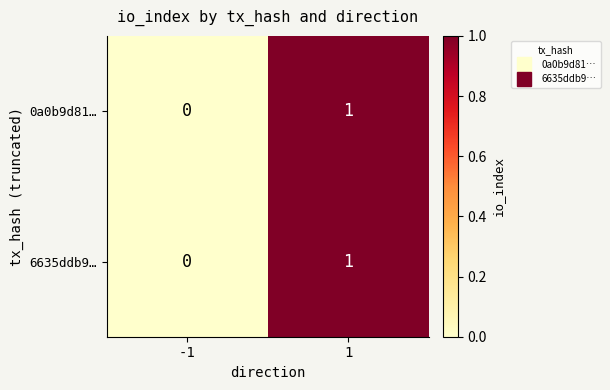

True or false: 6635ddb9… has a value of 1 at 1.

True